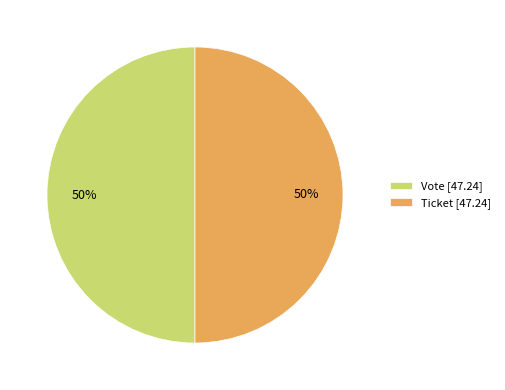

True or false: Ticket [47.24] accounts for 36% of the total.

False